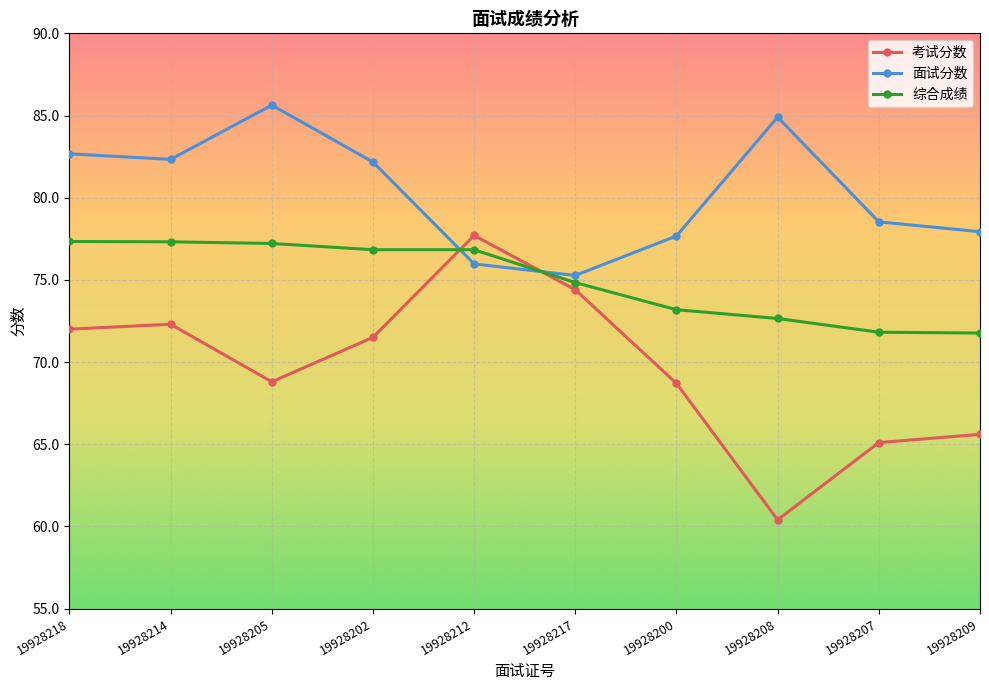

Read the 综合成绩 value at 19928209.

71.8